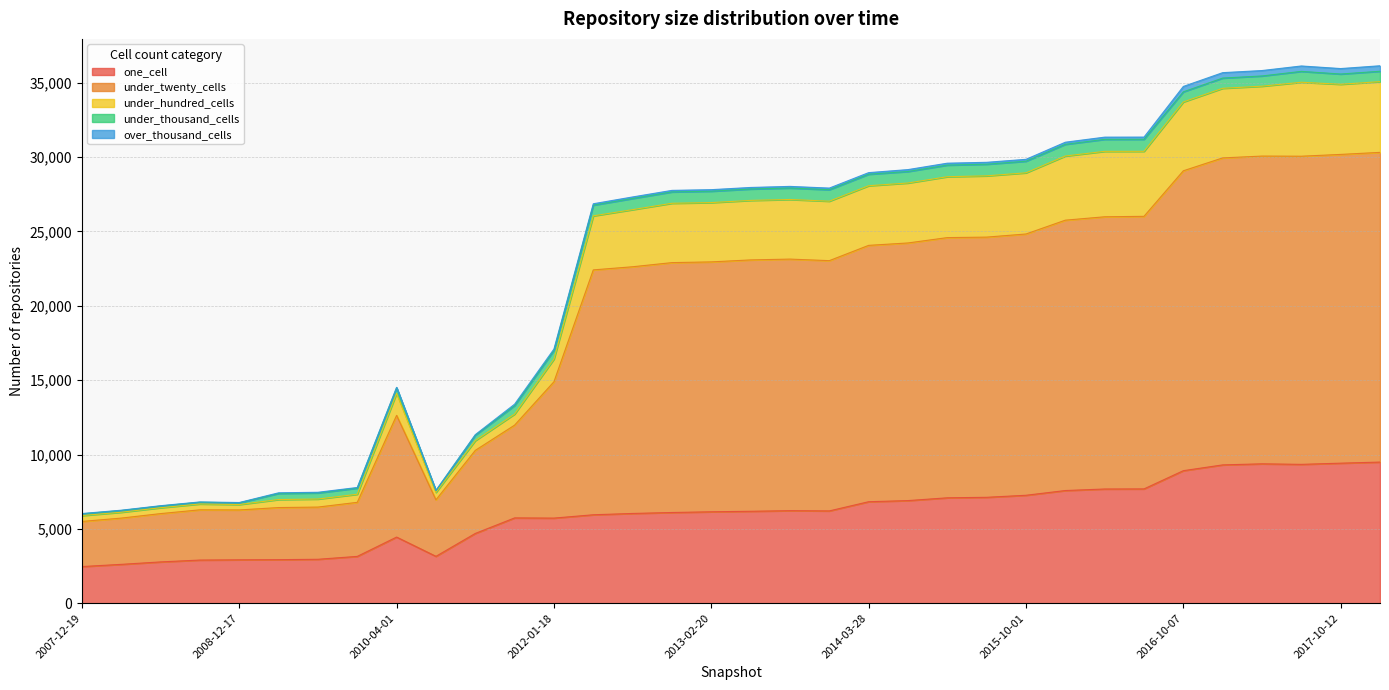

True or false: one_cell and under_twenty_cells intersect in this chart.

False